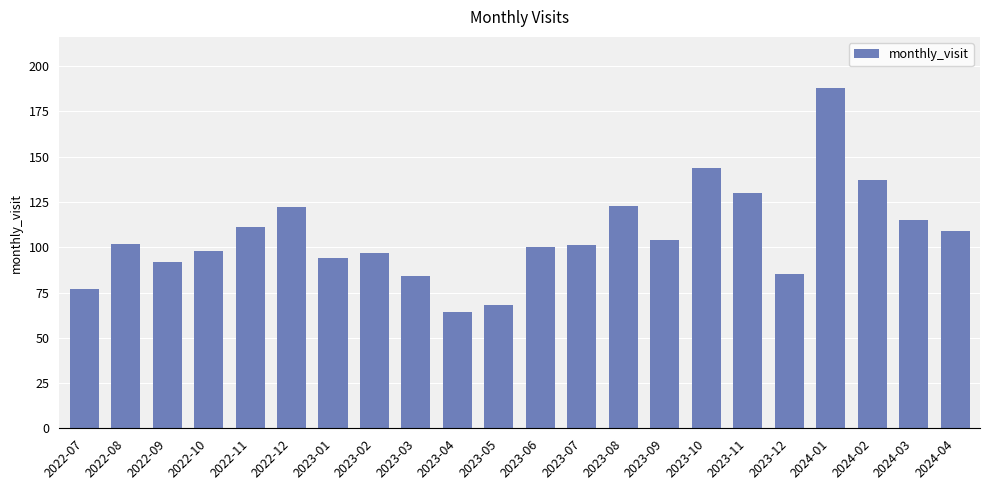

What is the approximate value at 2023-11?

130